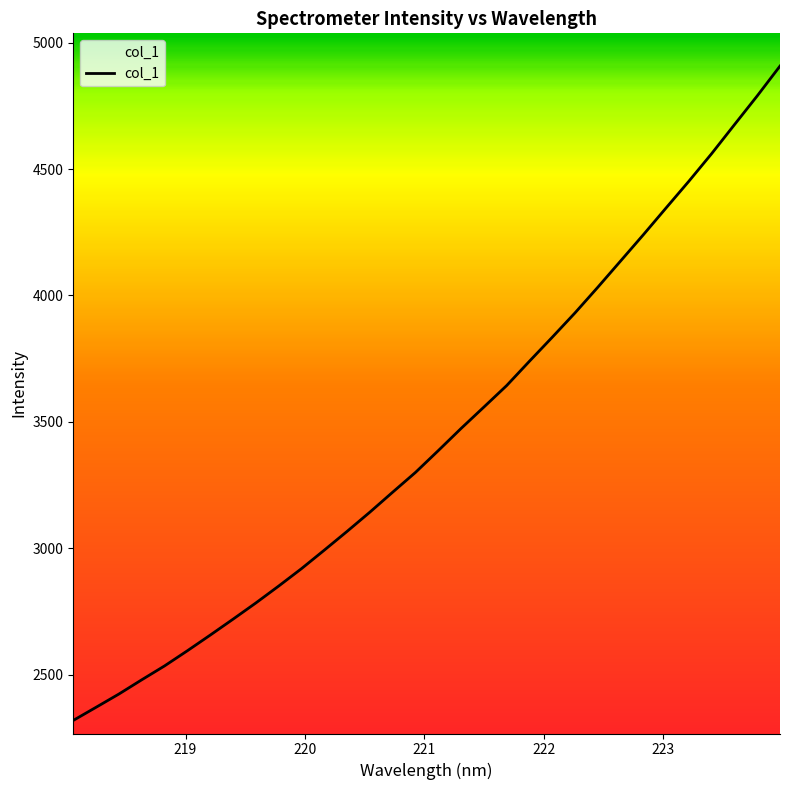

Reading right to left, what are all the values shown in this chart?

4907.5	4789.5	4675.6	4561.3	4452.1	4346.5	4240.2	4136.3	4032.4	3931.1	3834.6	3739.7	3643.4	3558.3	3473.7	3386.1	3299.9	3221.7	3142.7	3066.6	2992.3	2919.1	2850.2	2783.4	2719.3	2656.2	2594.4	2534.4	2479.5	2423.2	2370.8	2318.8